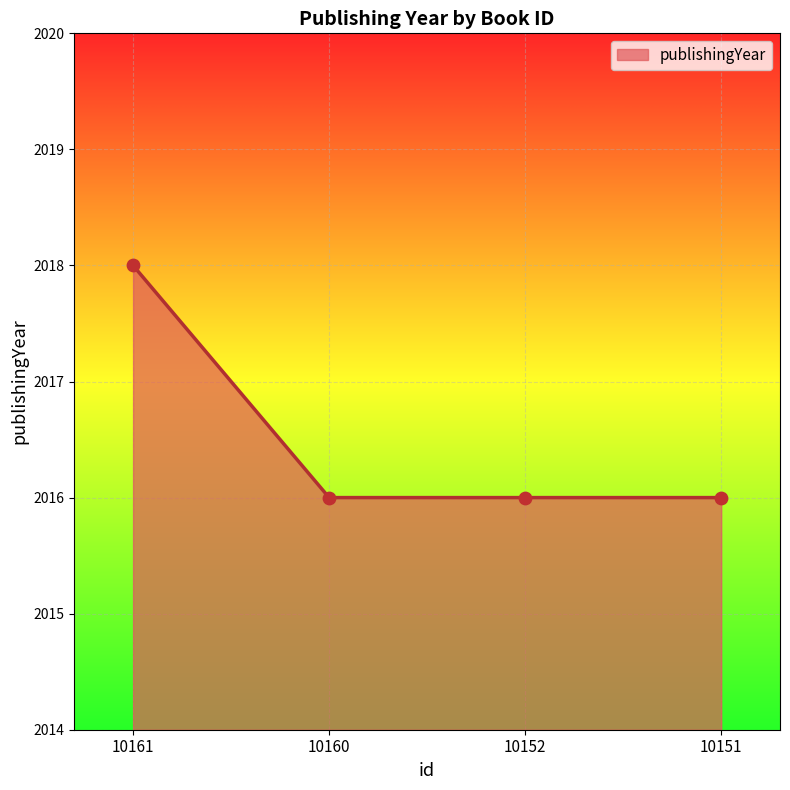

What is the ratio of the value at 10160 to the value at 10152?

1.0